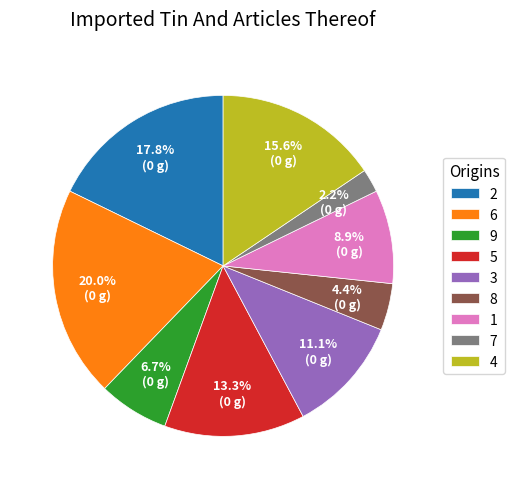

Between 6 and 7, which is larger?

6